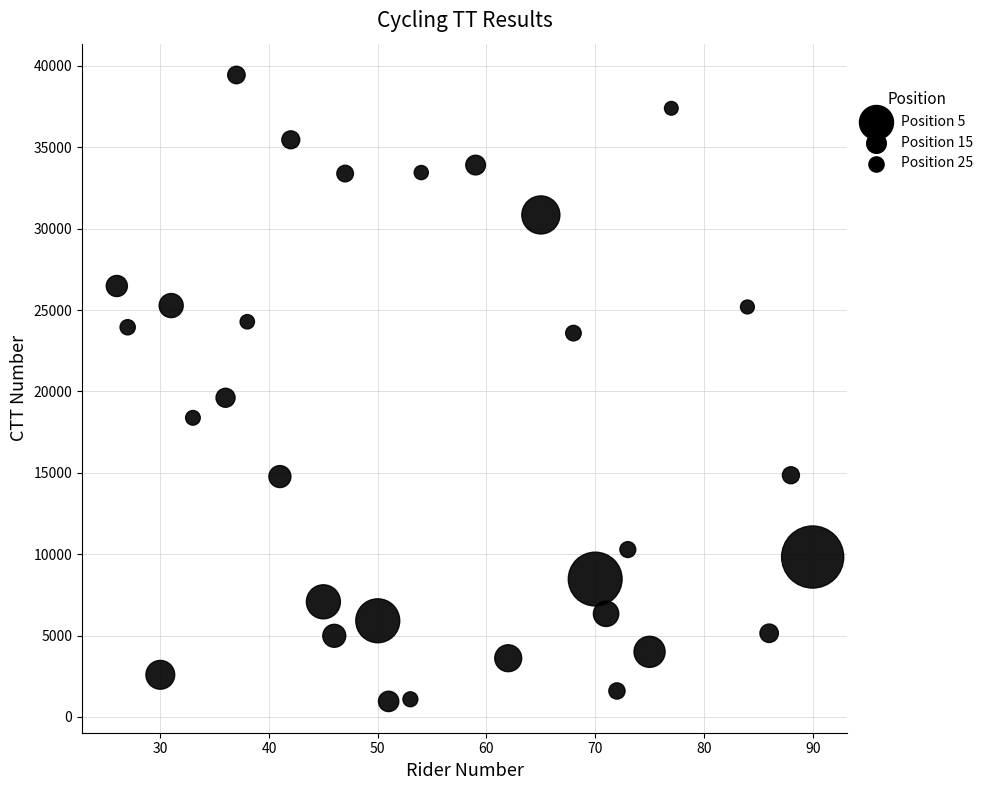

What Y value in the scatter plot is closest to 20201?

19613